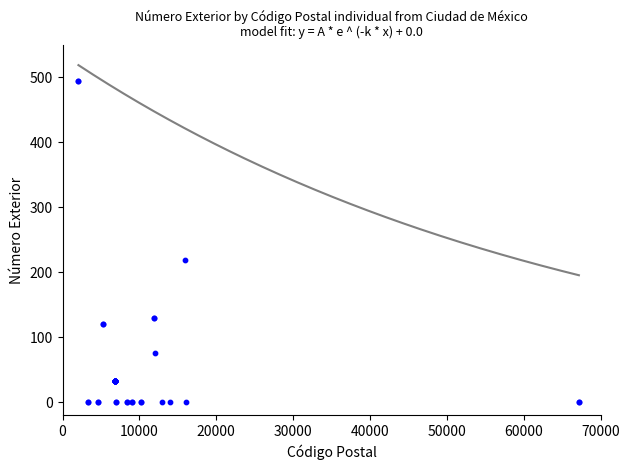

What Y value in the scatter plot is closest to 247?

219